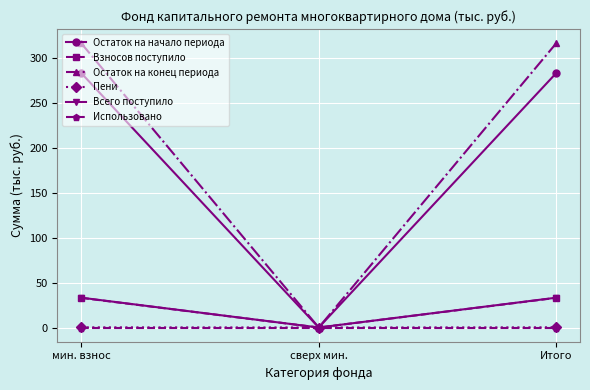

How many lines are shown in the chart?

6